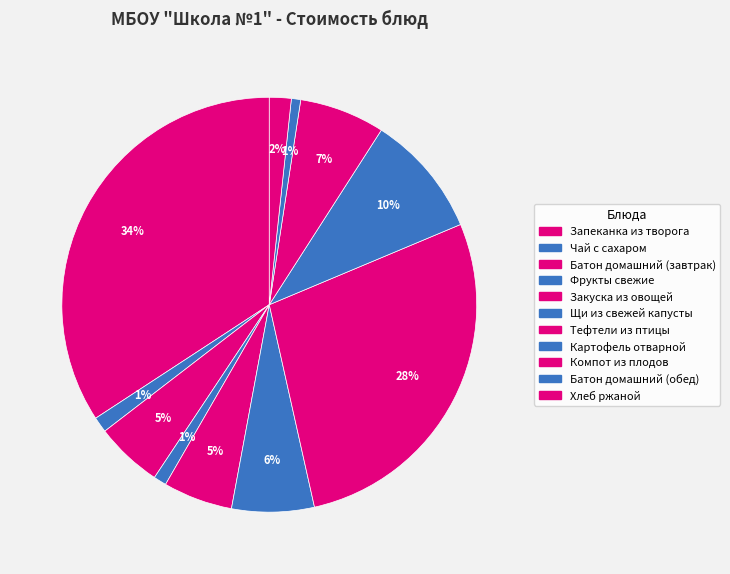

Rank the categories by value from lowest to highest.

Батон домашний (обед), Фрукты свежие, Чай с сахаром, Хлеб ржаной, Батон домашний (завтрак), Закуска из овощей, Щи из свежей капусты, Компот из плодов, Картофель отварной, Тефтели из птицы, Запеканка из творога